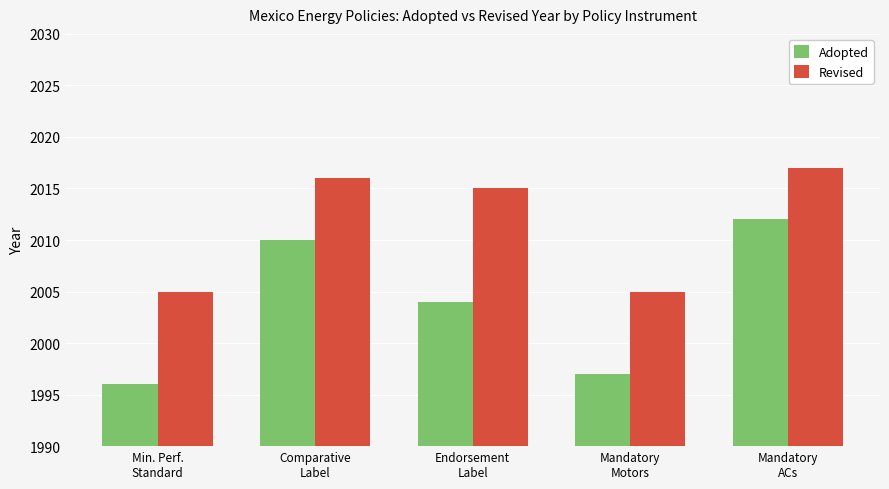

What is the total value across all series at Mandatory
ACs?

4029